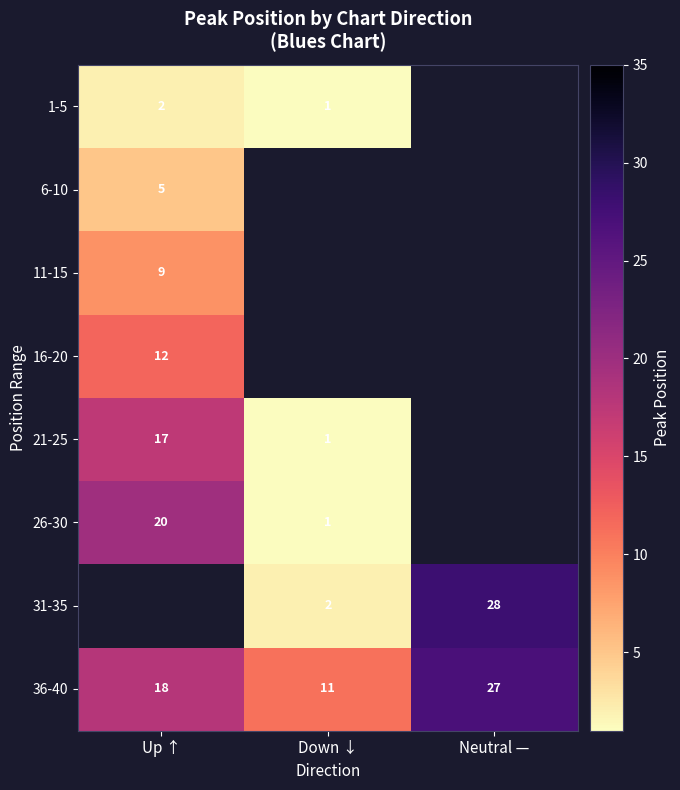

What is the approximate value of 36-40 at Neutral —, to the nearest 5?

25